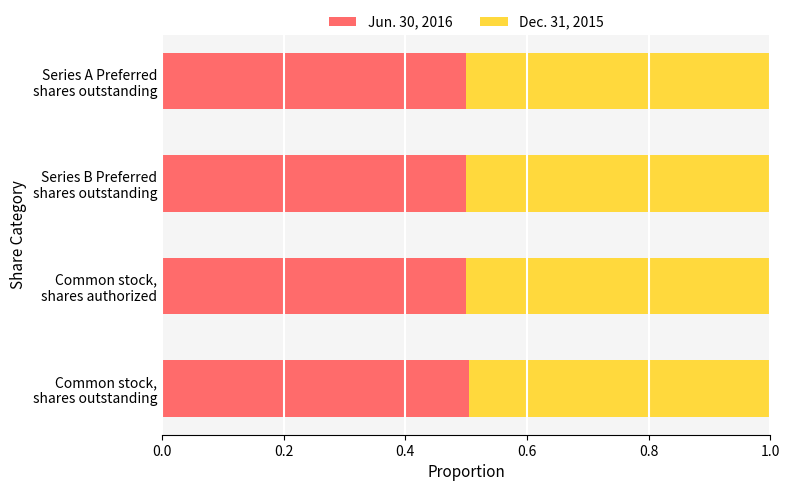

Which series has the widest spread of values?

Dec. 31, 2015